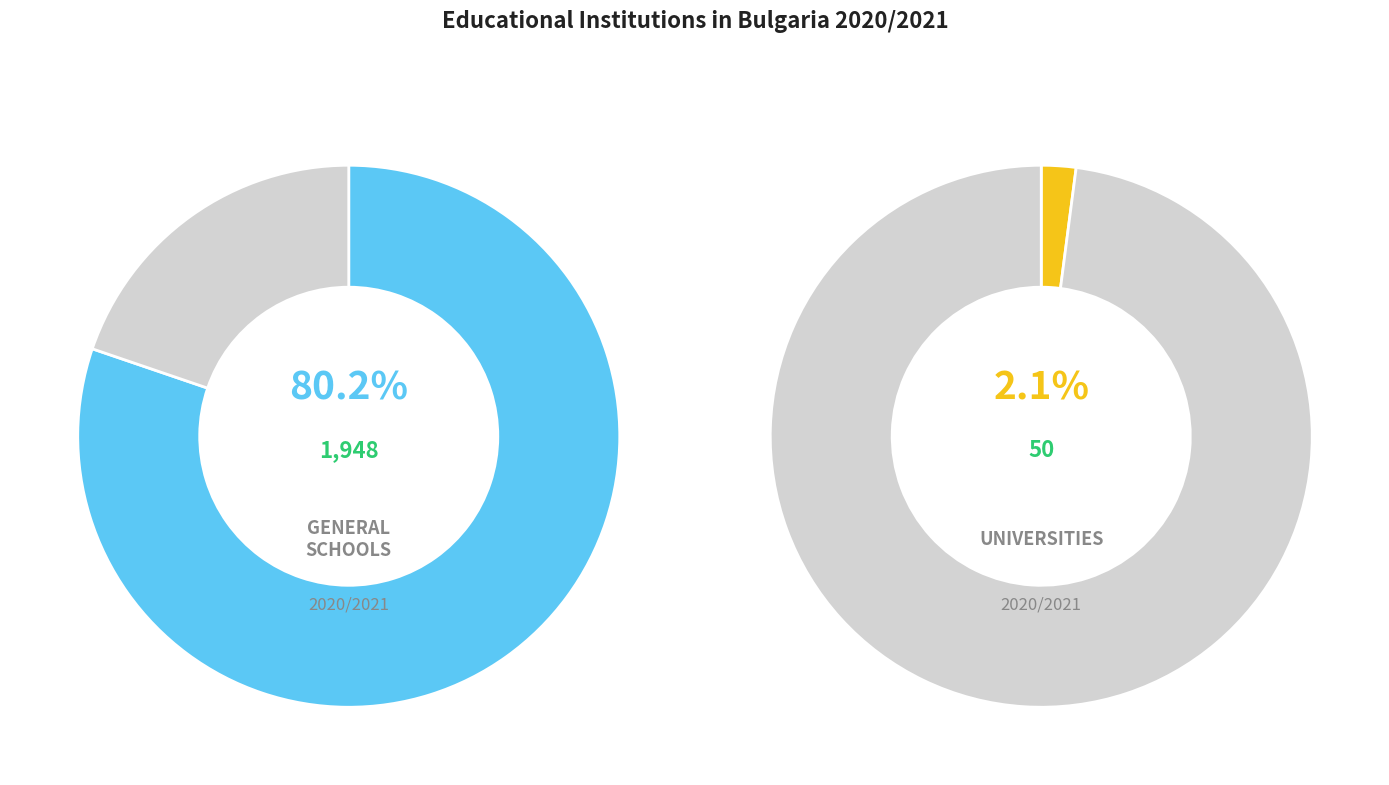

Does any single category account for the majority?

Yes